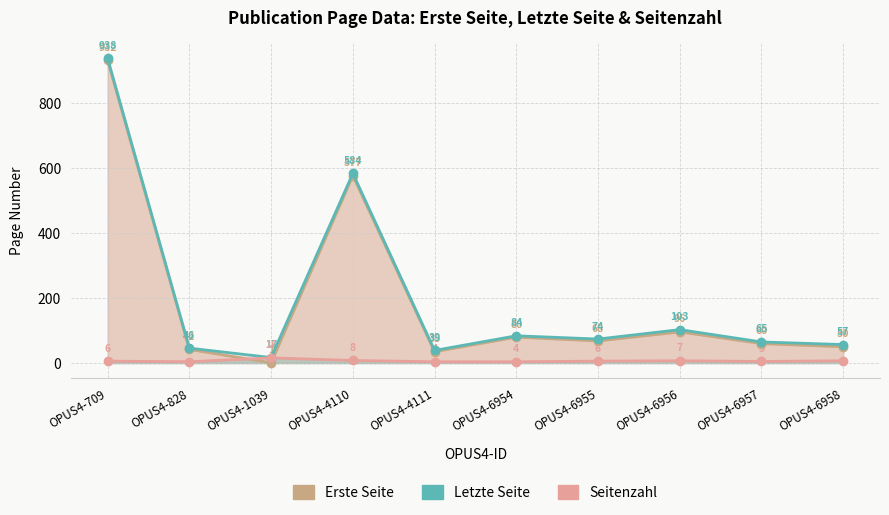

How many values in the Letzte Seite series exceed 74?

4